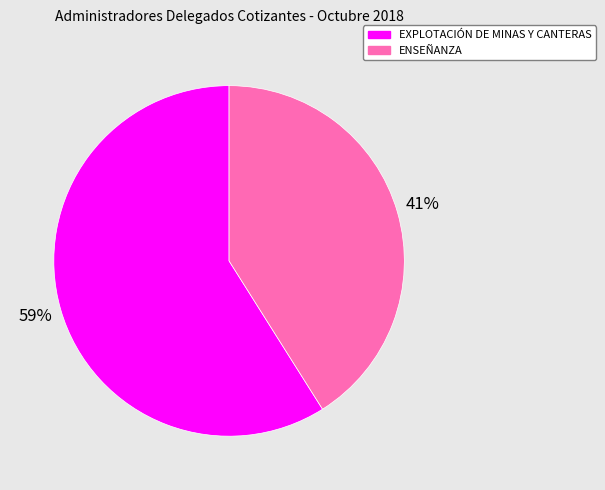

To the nearest percent, what percentage of the pie is ENSEÑANZA?

41%